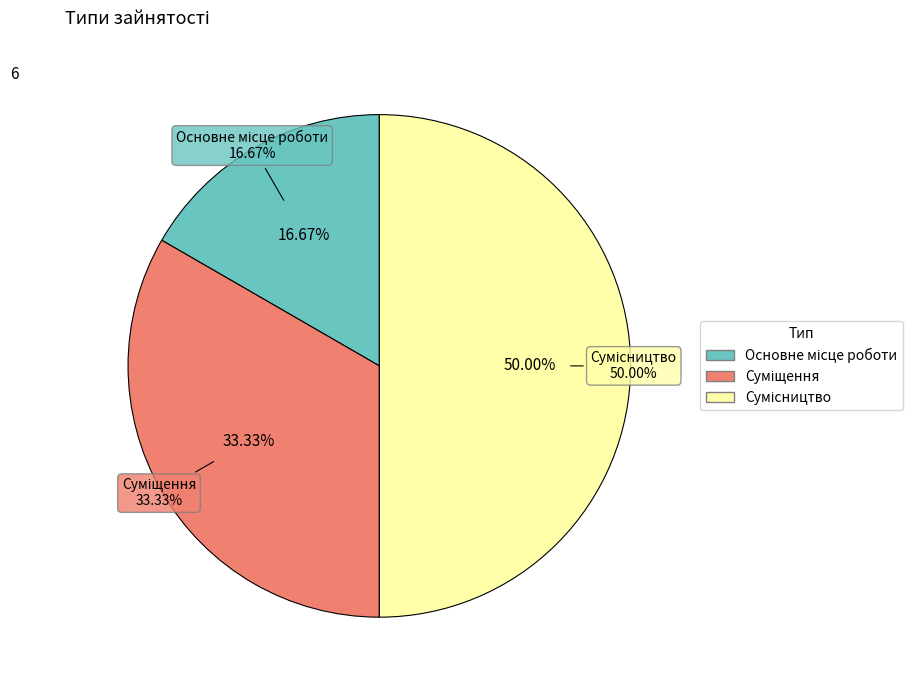

How many slices are in this pie chart?

3